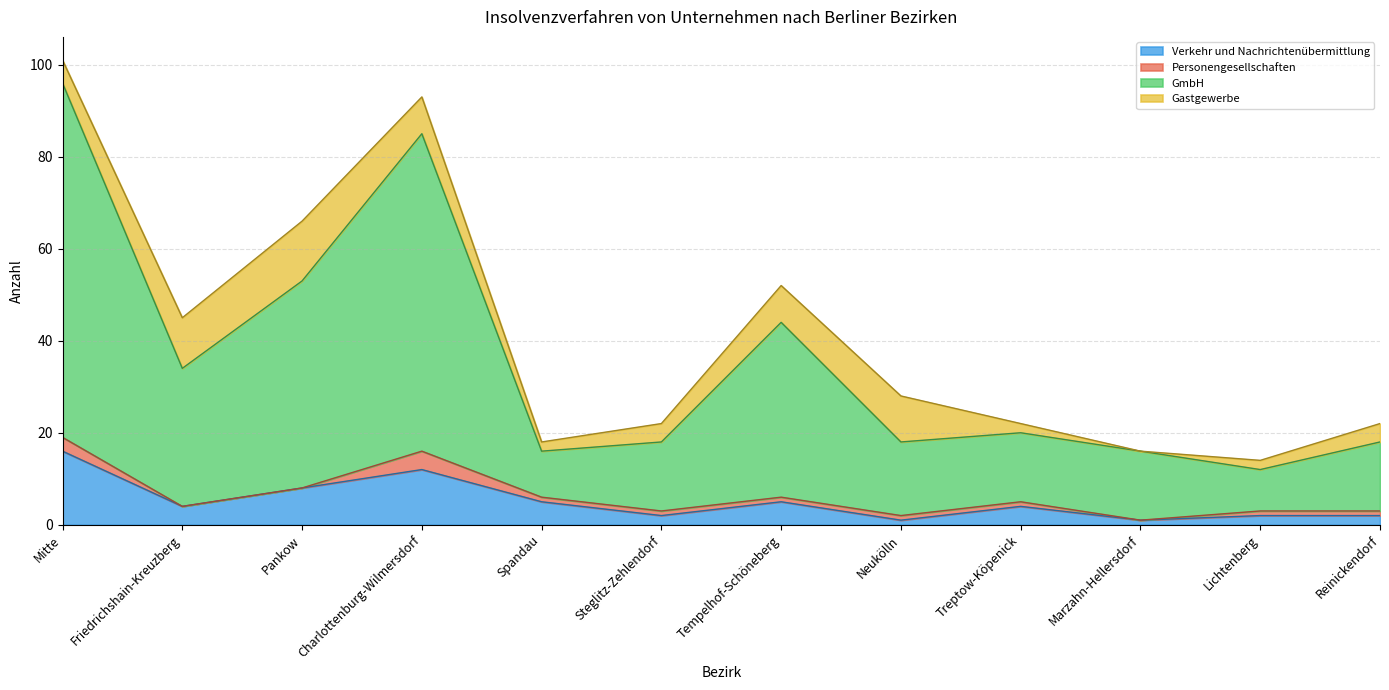

What is the label of the 8th point from the left?

Neukölln